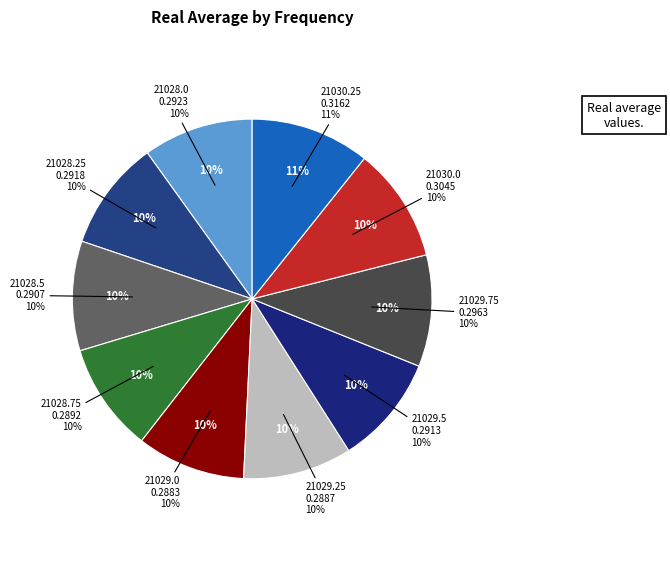

Which category has the smallest portion of the pie?

21029.0